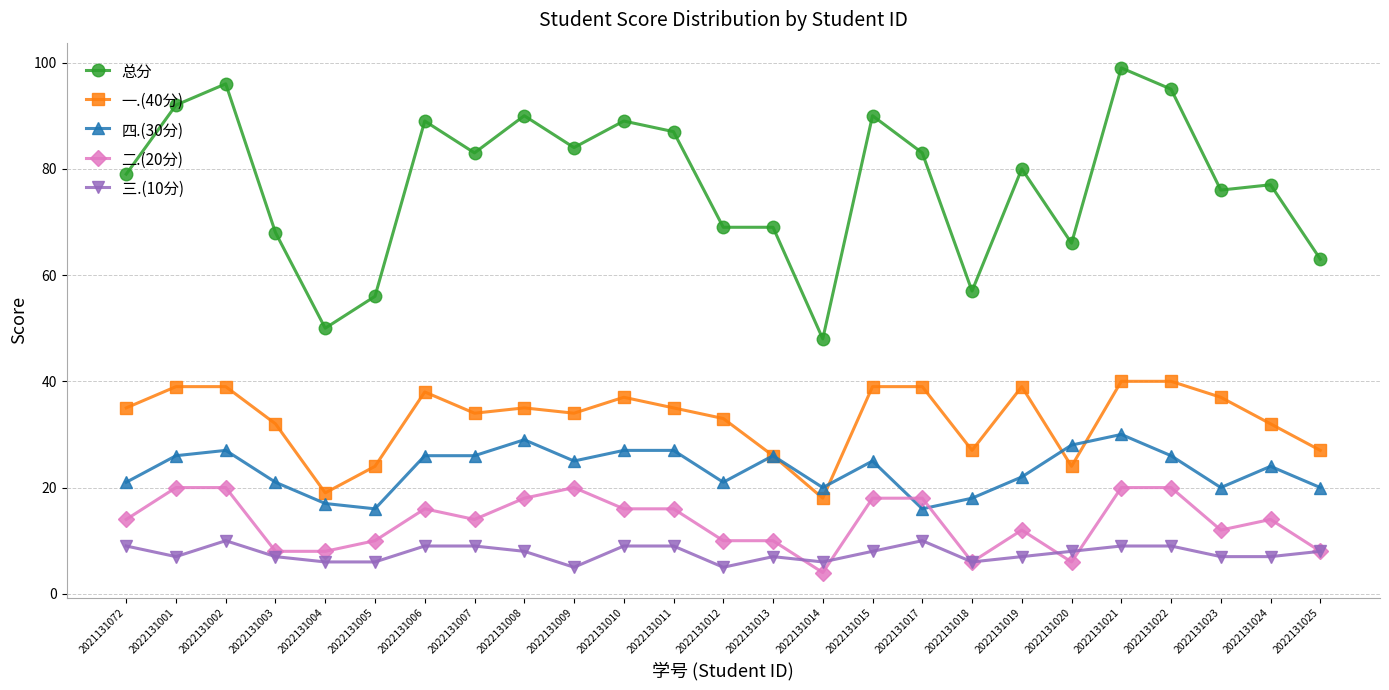

Which category has the lowest value across all series?

2022131014